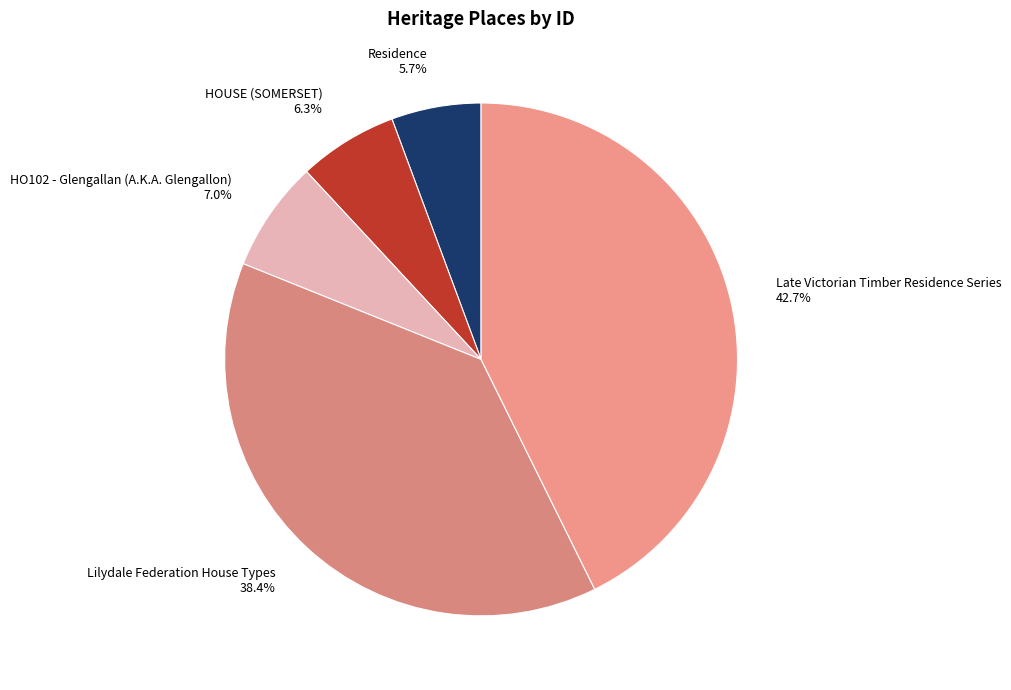

Which slice is the largest?

Late Victorian Timber Residence Series